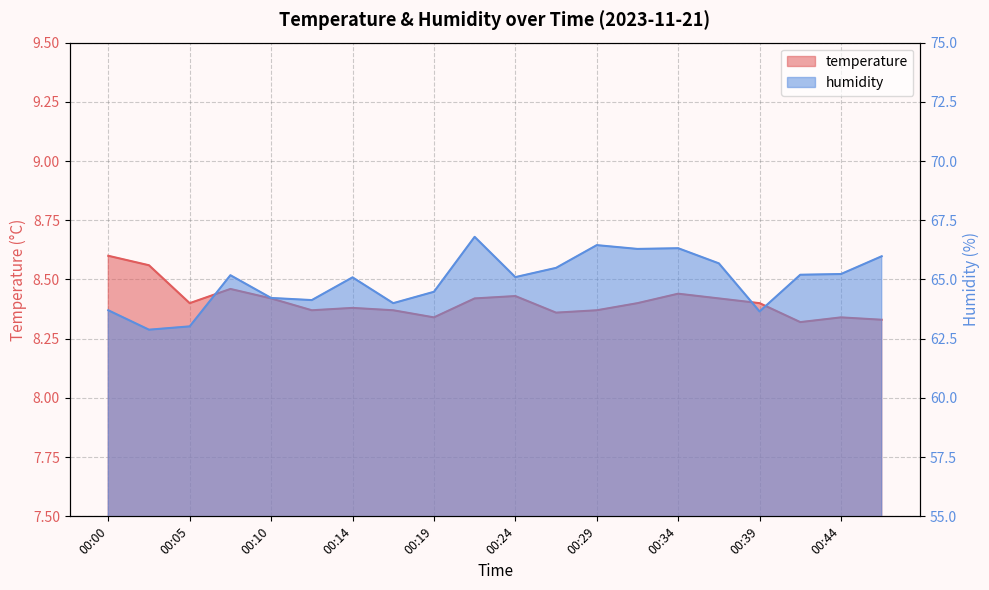

Between 00:12 and 00:32, which is larger?

00:32